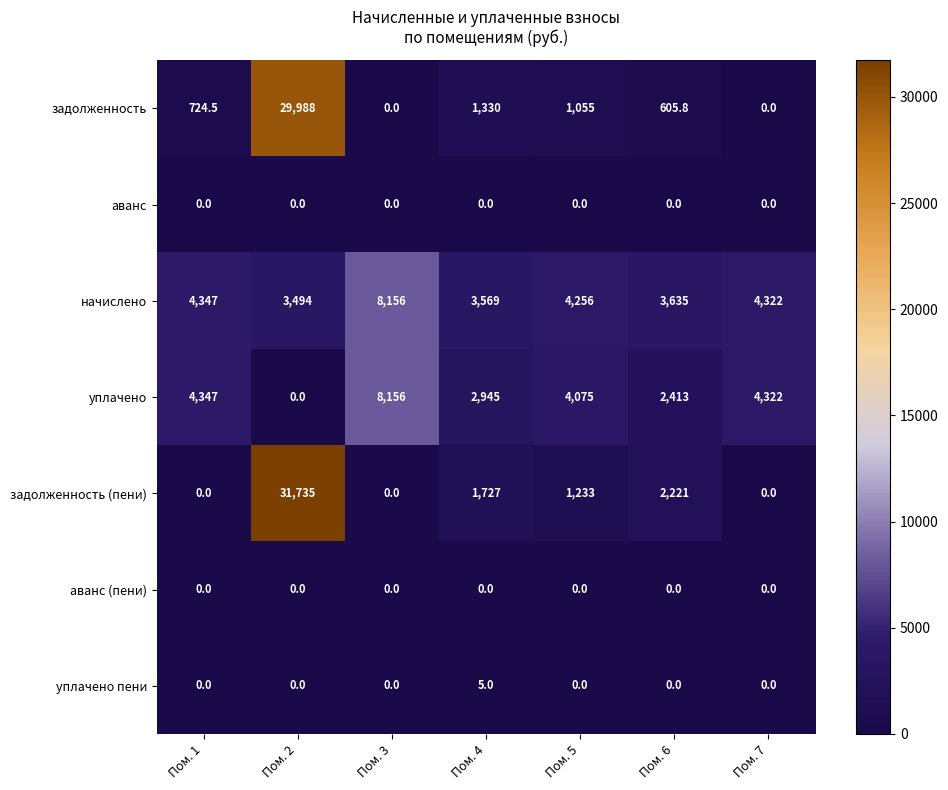

Count the number of categories in the chart.

7